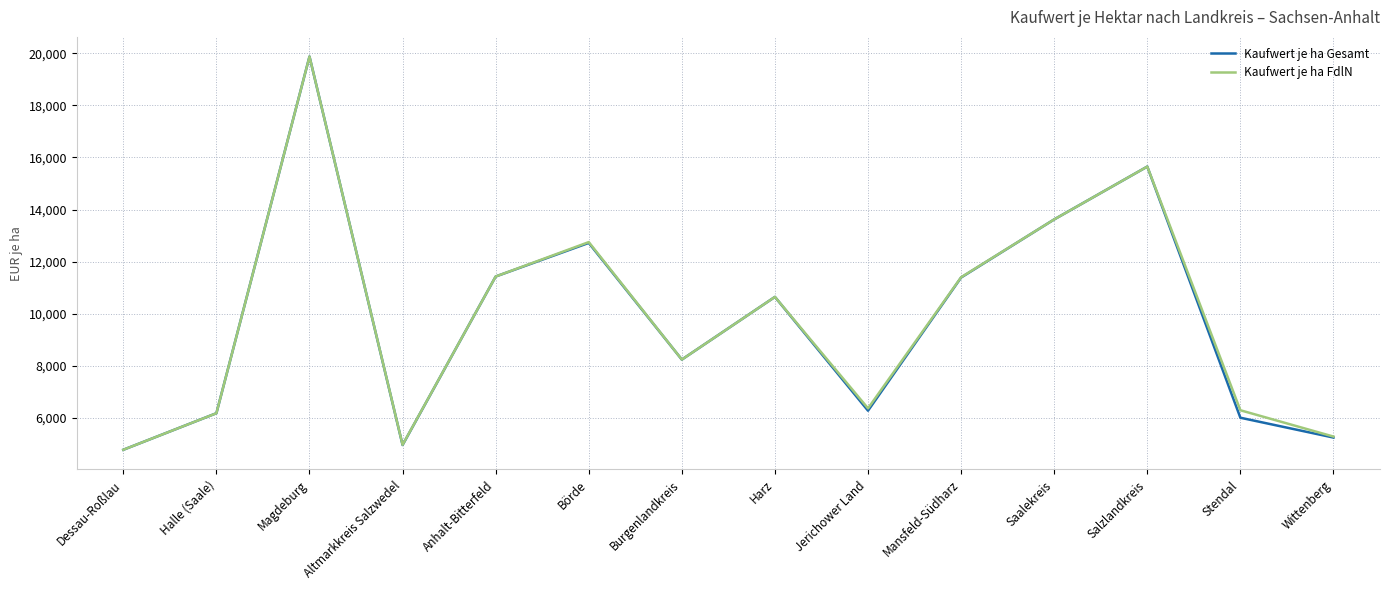

How many lines are shown in the chart?

2